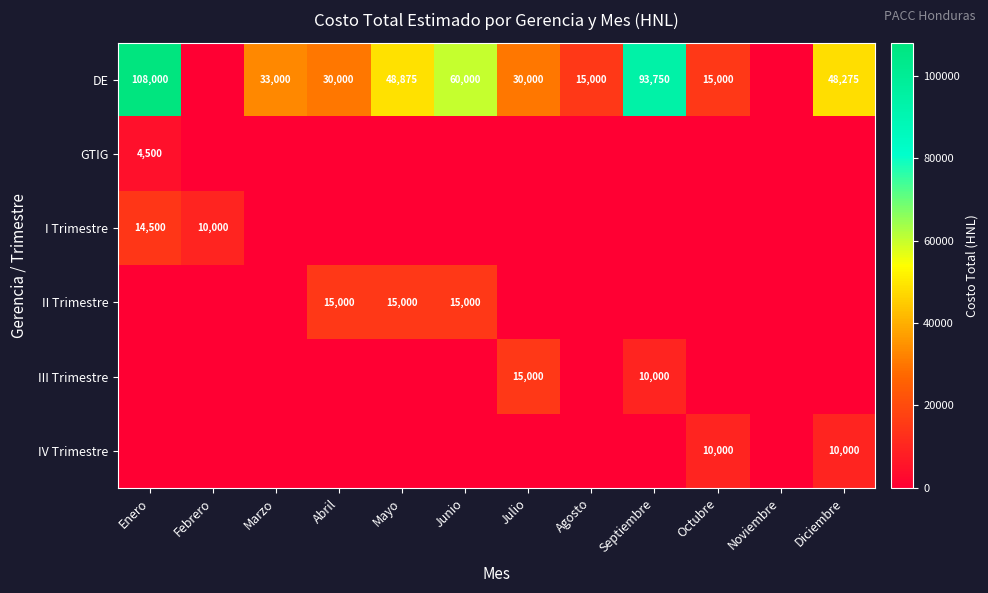

Is it true that DE equals 19046 at Junio?

False